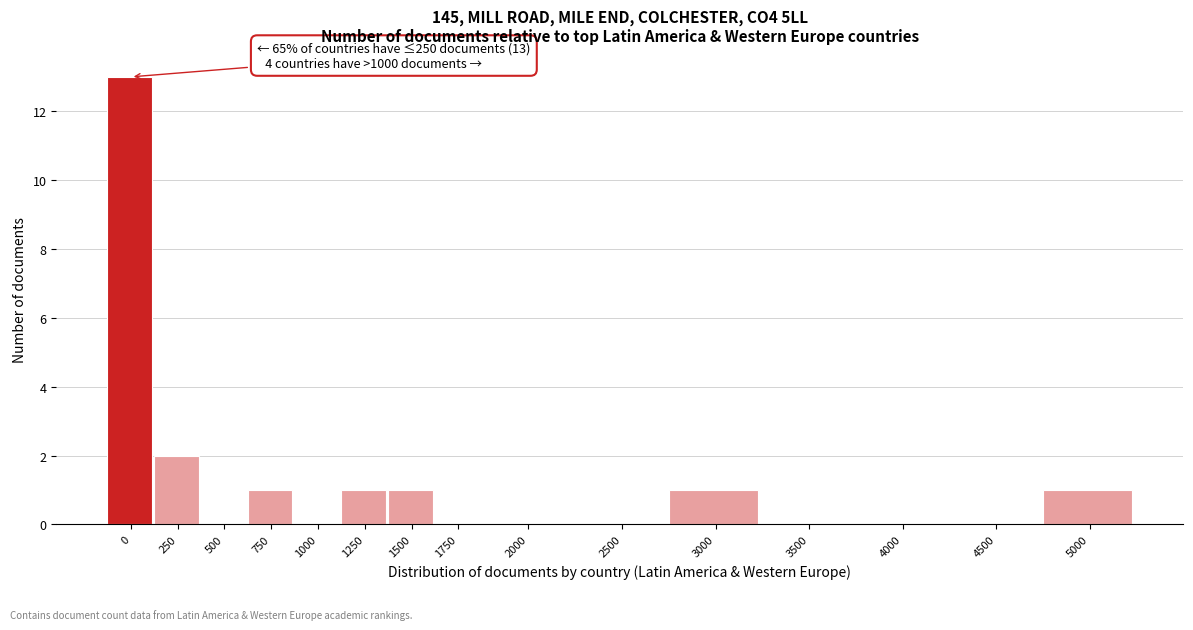

Reading left to right, extract all data points from this chart.

0=13	250=2	500=0	750=1	1000=0	1250=1	1500=1	1750=0	2000=0	2500=0	3000=1	3500=0	4000=0	4500=0	5000=1